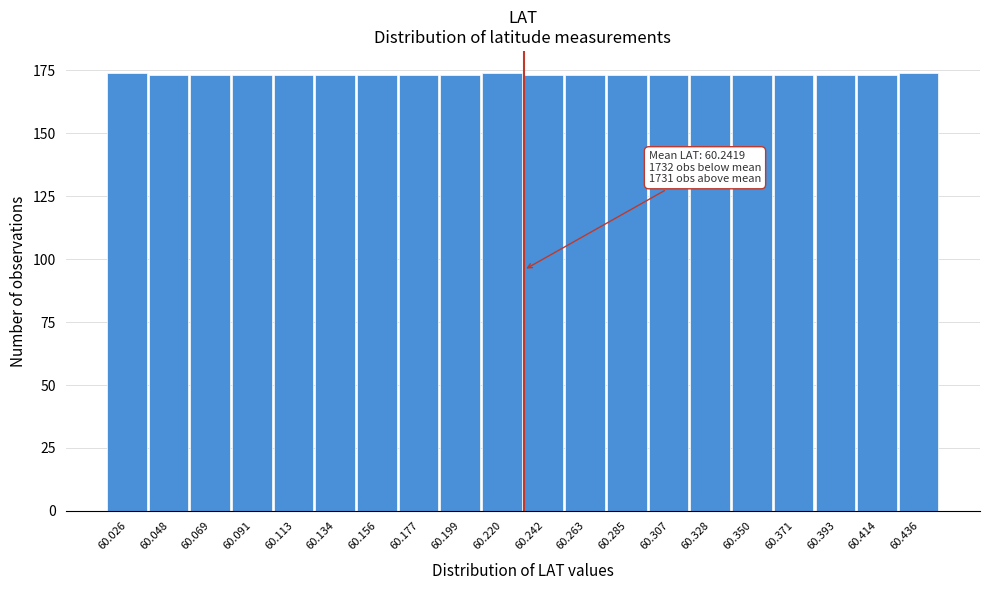

Reading left to right, transcribe all the data shown in this chart.

174	173	173	173	173	173	173	173	173	174	173	173	173	173	173	173	173	173	173	174